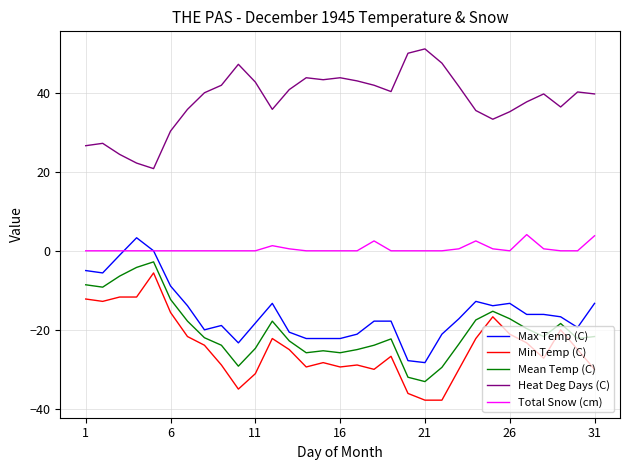

Which series has the largest total across all categories?

Heat Deg Days (C)